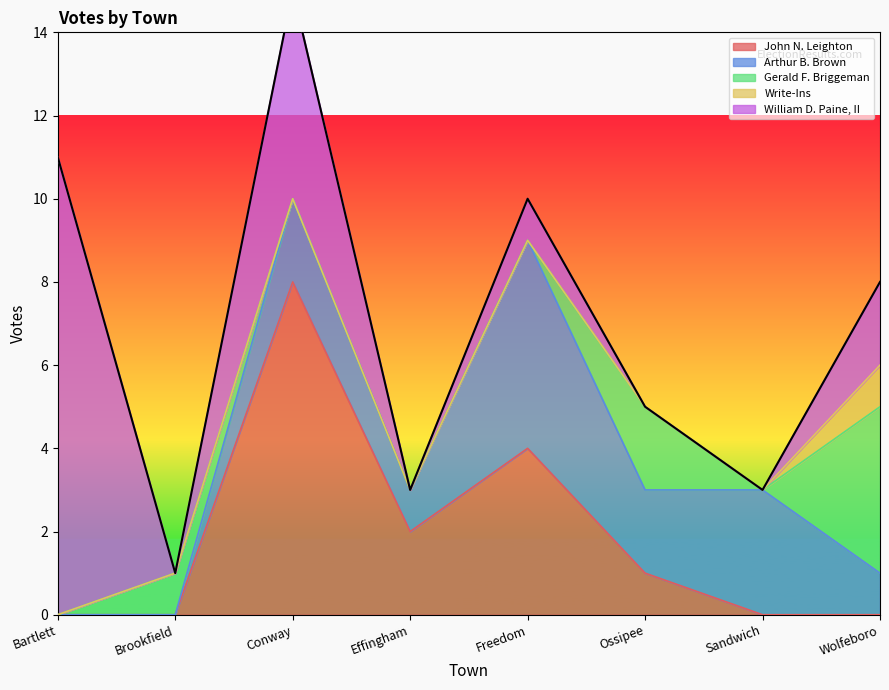

True or false: William D. Paine, II has a value of 5 at Conway.

True